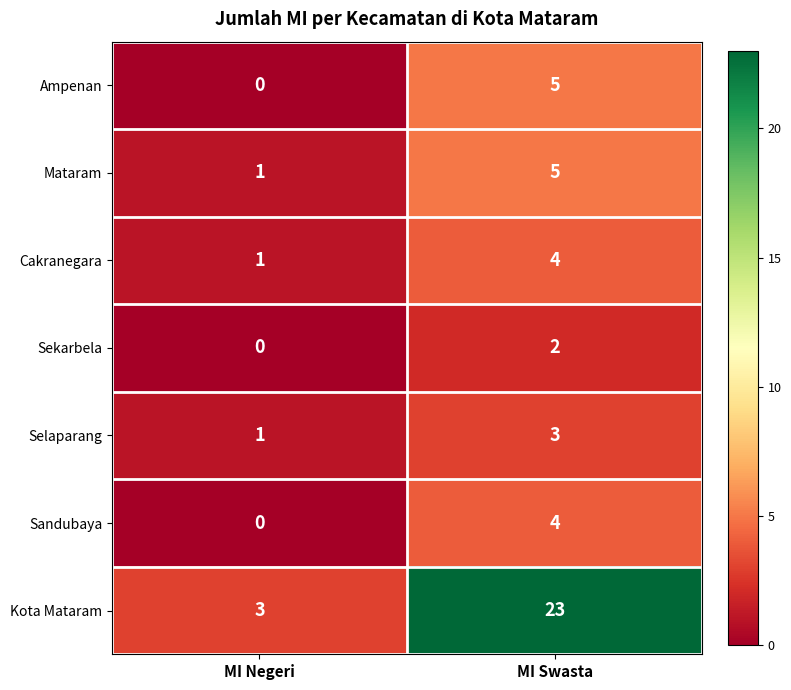

Which category has the lowest value in the Sandubaya series?

MI Negeri